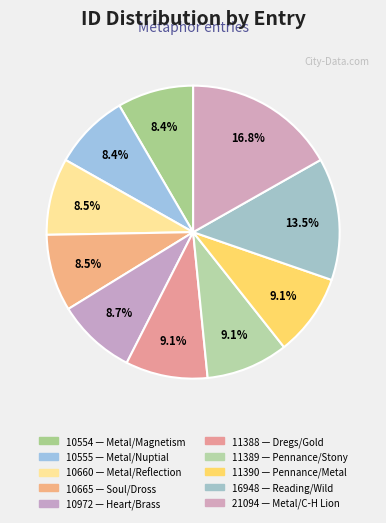

How many slices are in this pie chart?

10